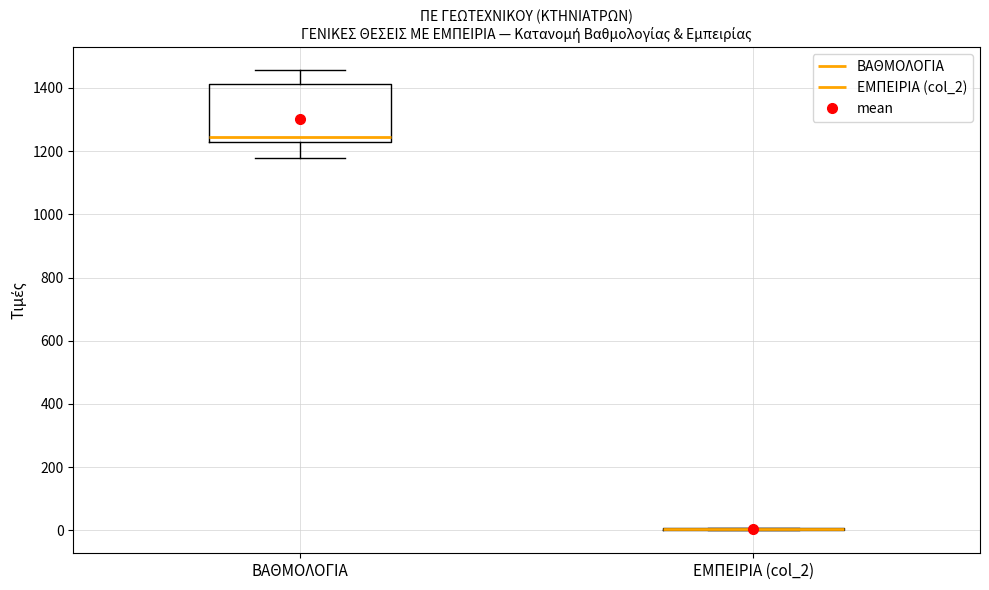

Reading left to right, read every box against the y-axis: the position of its median line, the range the box covers, and the ends of its whiskers. The values are not printed on the chart, so give them approximately, as read against the axis.

ΒΑΘΜΟΛΟΓΙΑ: median 1240, box 1220 to 1420, whiskers 1180 to 1460
ΕΜΠΕΙΡΙΑ (col_2): box collapsed to a line at 0, whiskers 0 to 0